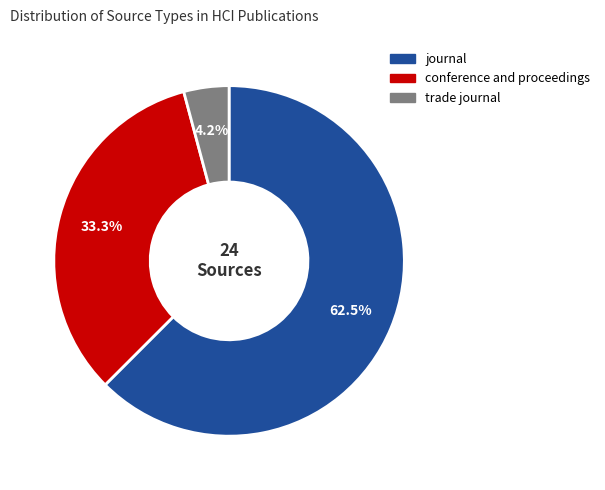

Rank the categories by value from highest to lowest.

journal, conference and proceedings, trade journal